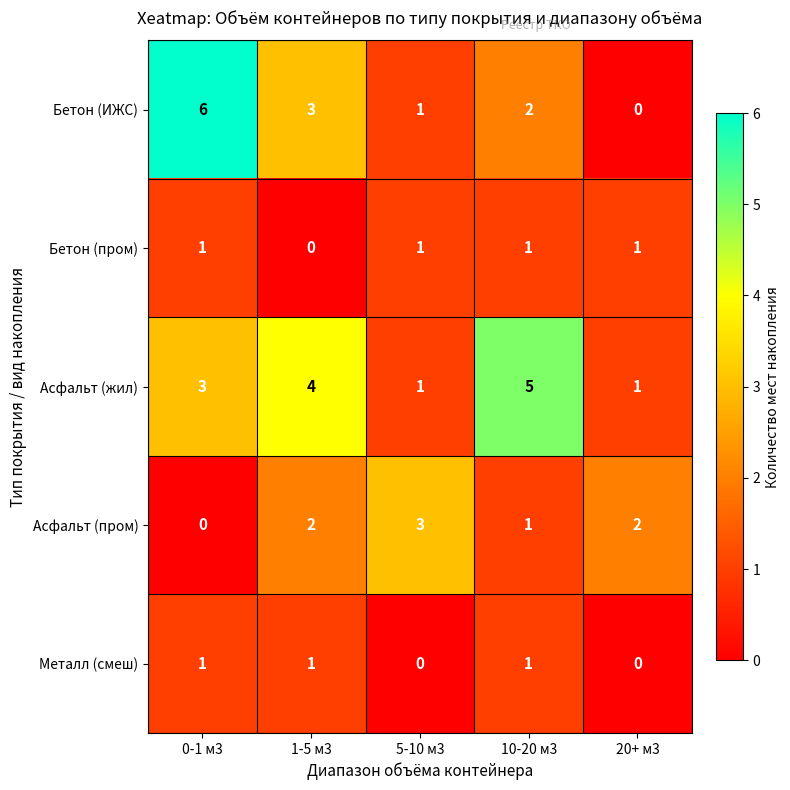

What is the sum of all Бетон (пром) values?

4